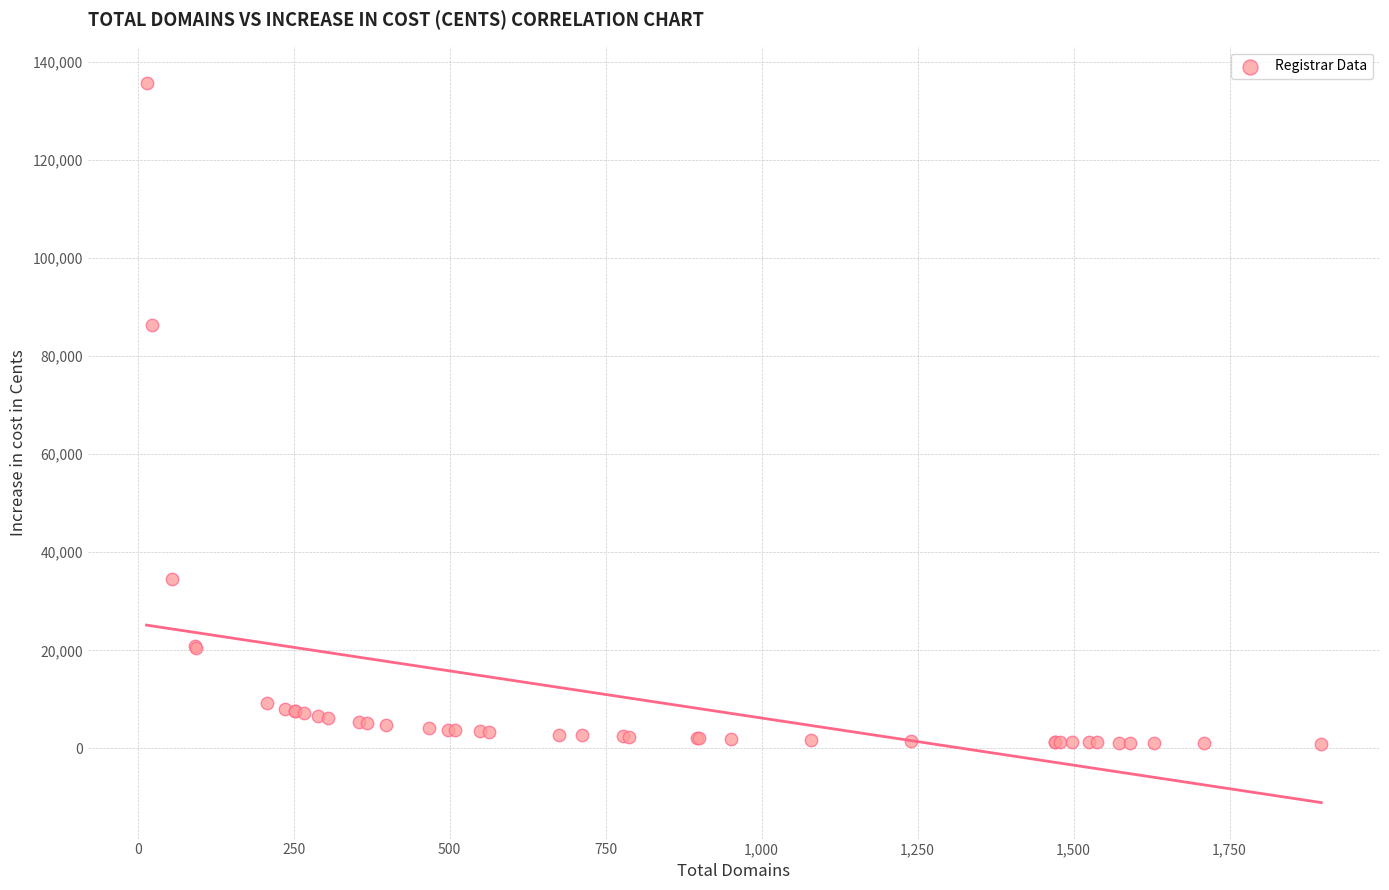

What Y value in the scatter plot is closest to 68357?

86363.6